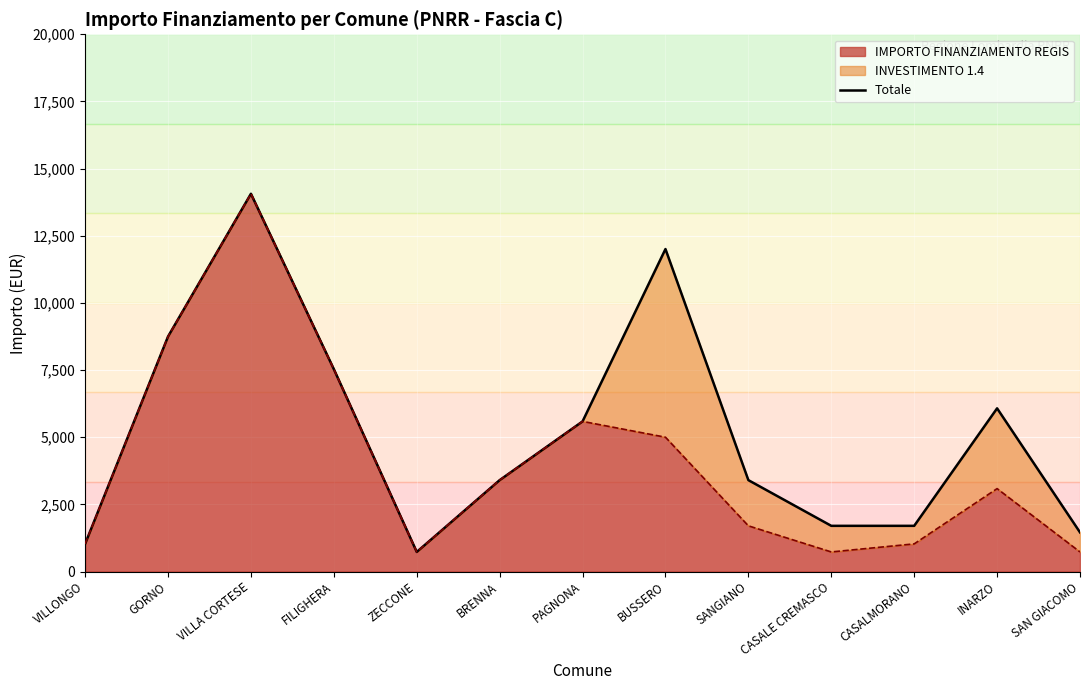

List the labels in order of value, smallest first.

ZECCONE, VILLONGO, SAN GIACOMO, CASALE CREMASCO, CASALMORANO, BRENNA, SANGIANO, PAGNONA, INARZO, FILIGHERA, GORNO, BUSSERO, VILLA CORTESE